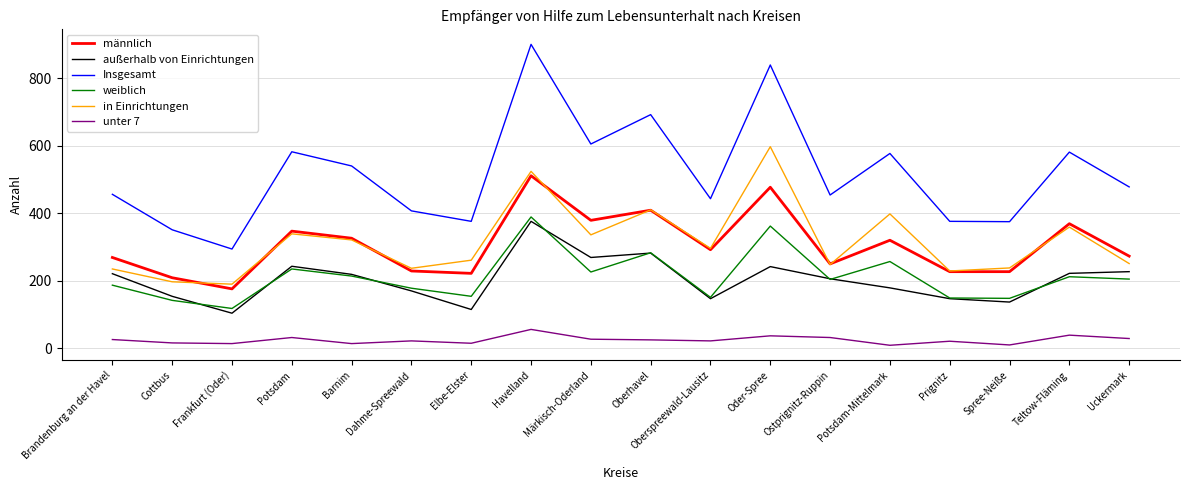

How many lines are shown in the chart?

6